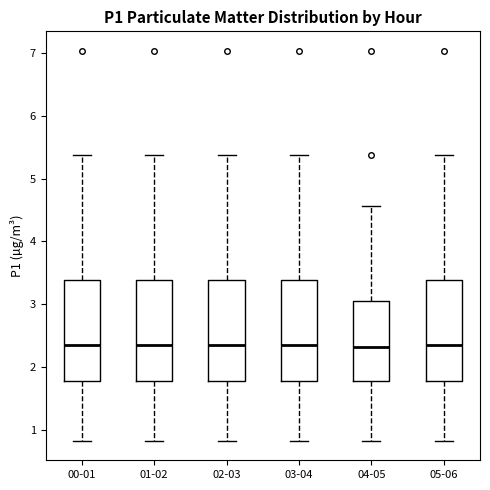

Where does the median line of the box for 02-03 sit on the y-axis? The values are not printed on the chart, so give them approximately, as read against the axis.

2.4